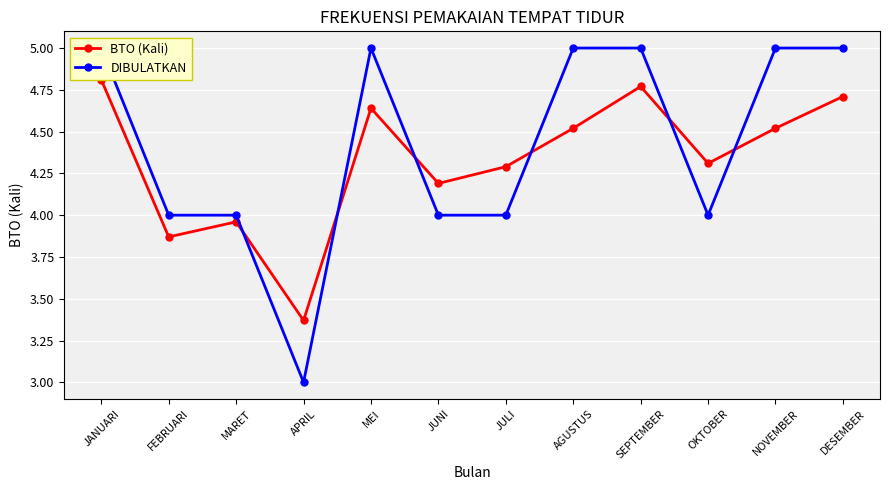

Which category has the lowest value across all series?

APRIL